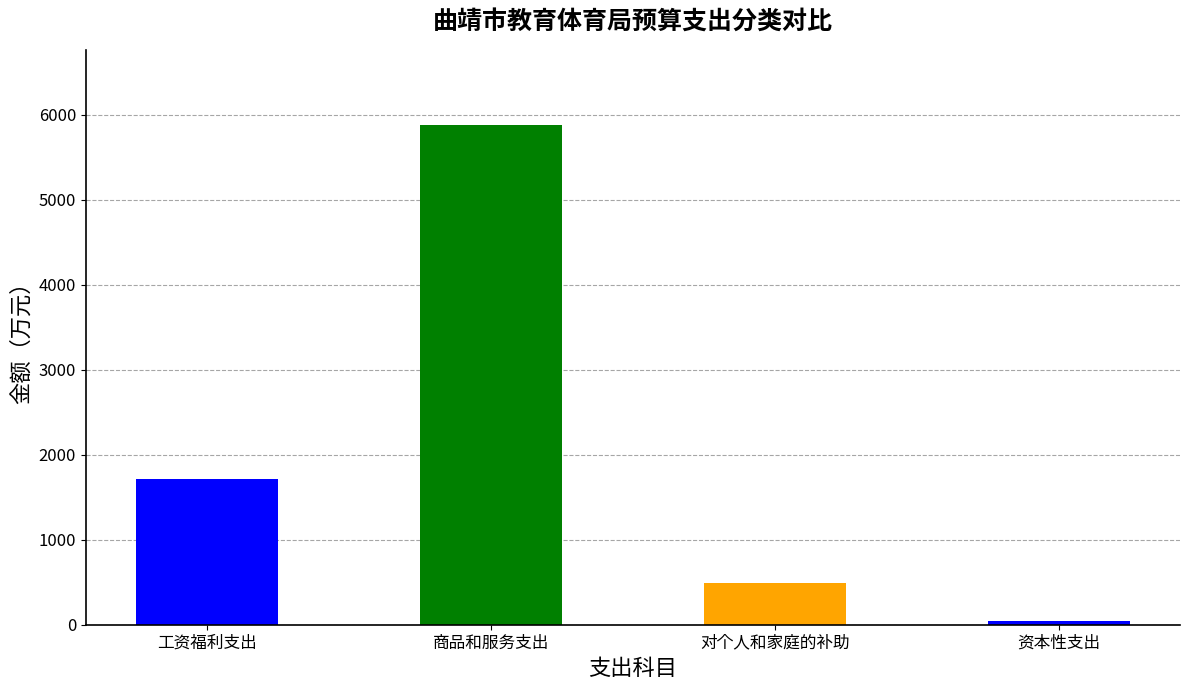

What is the value of the 基本支出 bar at the 1st from the left?

1714.8